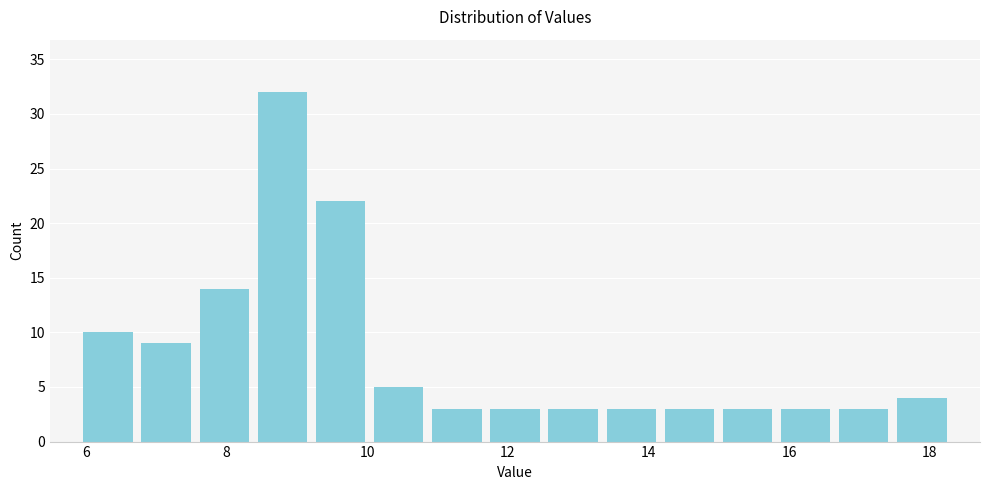

Reading left to right, transcribe this chart: for each bar, give the range it covers on the x-axis and its height. Neither the bar edges nor the heights are printed on the chart, so give them approximately, as read against the axes.

6.0 to 6.8: 10
6.8 to 7.6: 9
7.6 to 8.4: 14
8.4 to 9.2: 32
9.2 to 10.0: 22
10.0 to 10.8: 5
10.8 to 11.6: 3
11.6 to 12.6: 3
12.6 to 13.4: 3
13.4 to 14.2: 3
14.2 to 15.0: 3
15.0 to 15.8: 3
15.8 to 16.6: 3
16.6 to 17.4: 3
17.4 to 18.4: 4